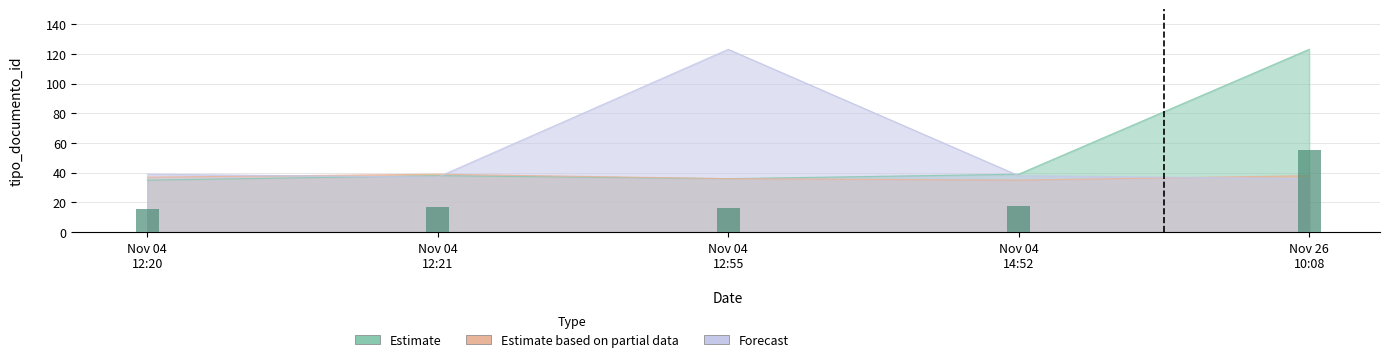

What is the minimum value for Forecast?

36